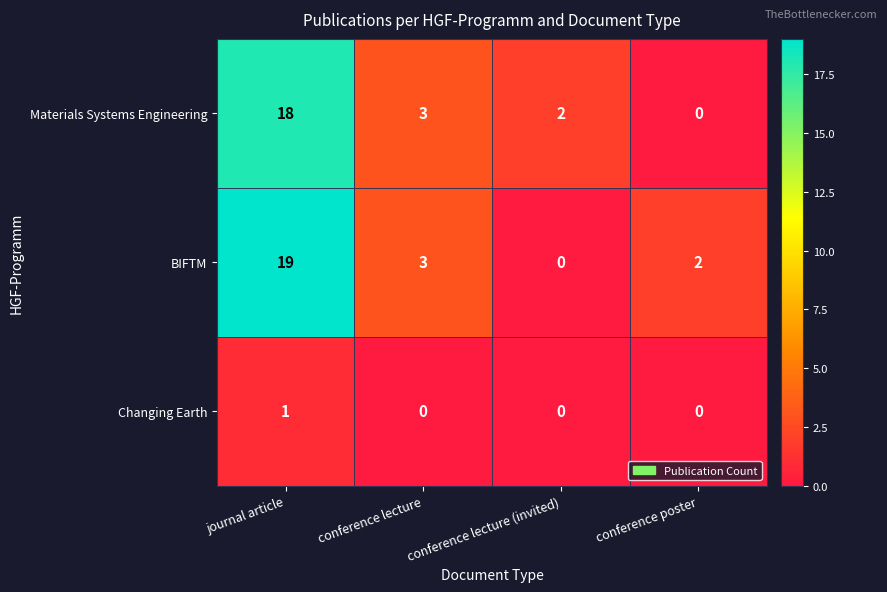

True or false: Changing Earth has a value of 0 at conference lecture (invited).

True